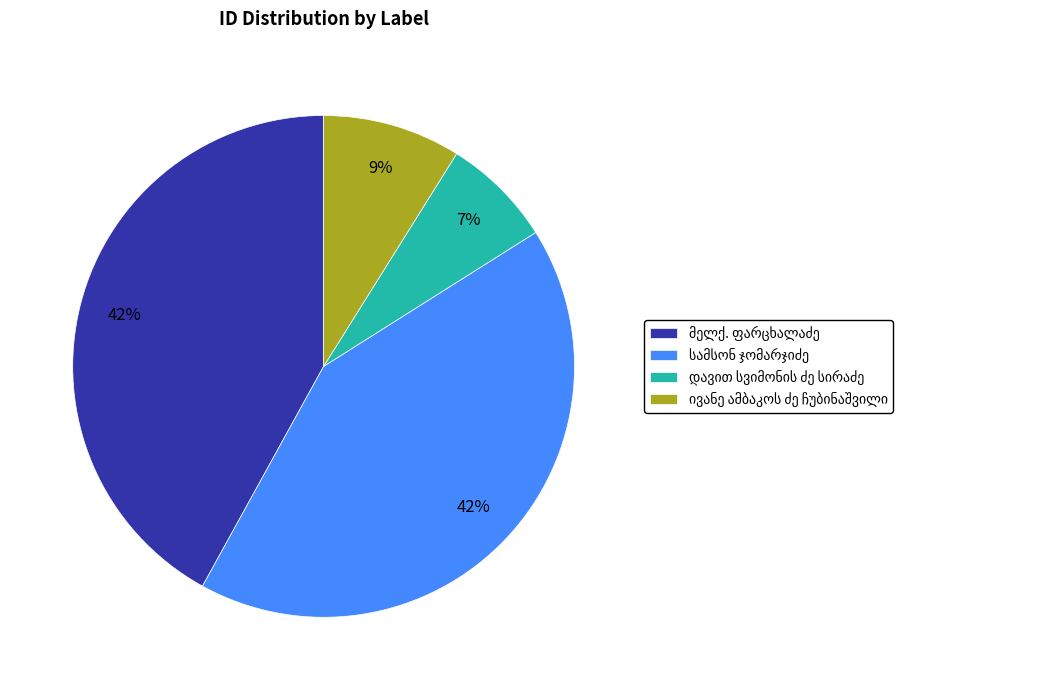

To the nearest percent, what is the average slice percentage?

25%